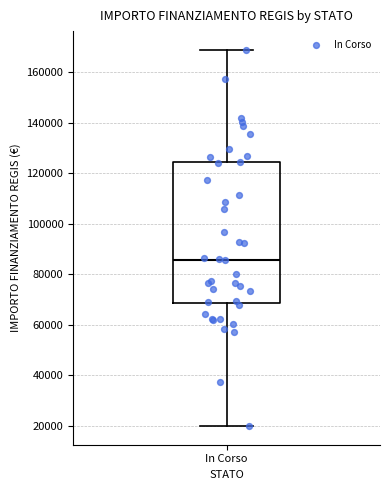

Read this box plot against the y-axis: the position of the median line, the range covered by the box, and the ends of both whiskers. The values are not printed on the chart, so give them approximately, as read against the axis.

median 86000, box 68000 to 124000, whiskers 20000 to 168000